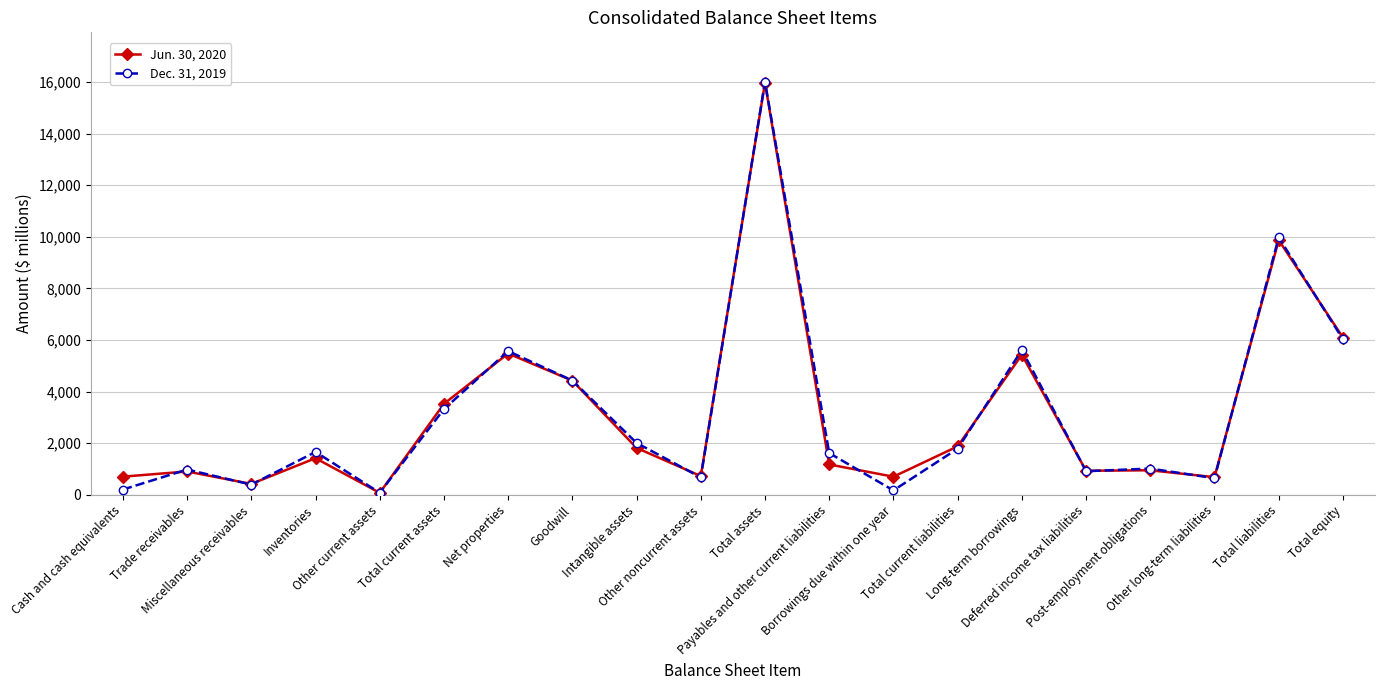

What is the minimum value shown in the chart?

77